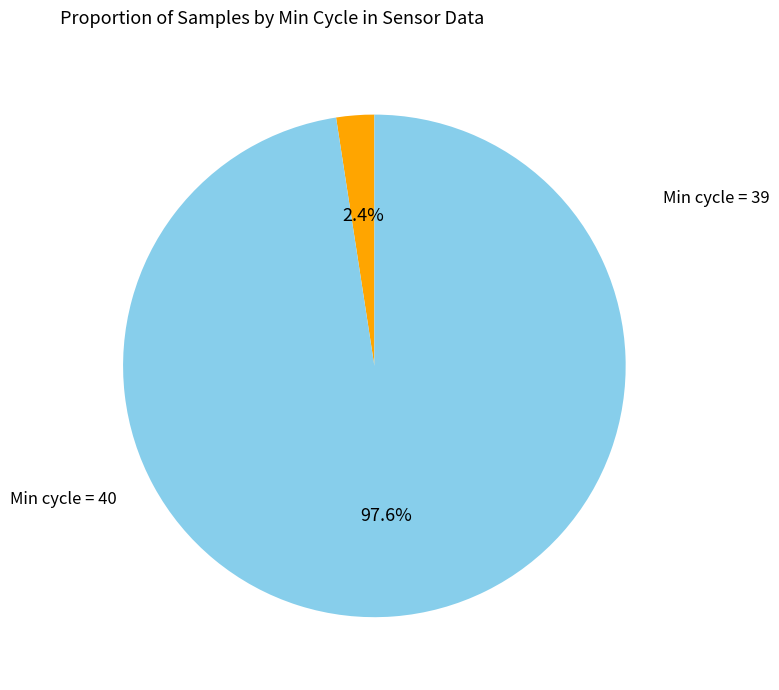

Is there a majority slice in this chart?

Yes